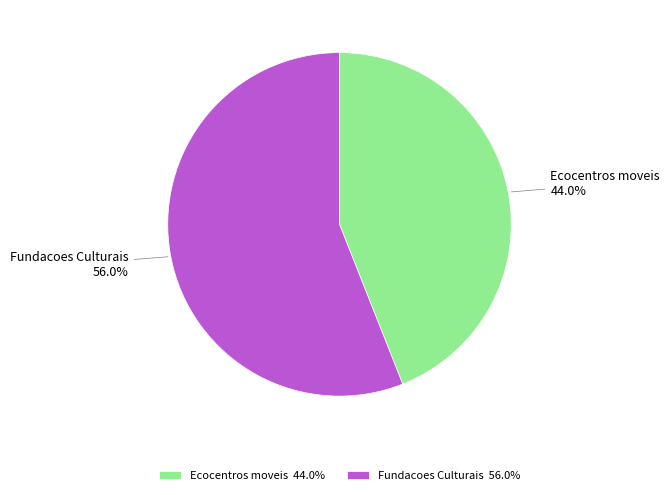

To the nearest percent, what is the difference between the Ecocentros moveis and Fundacoes Culturais slice percentages?

12%